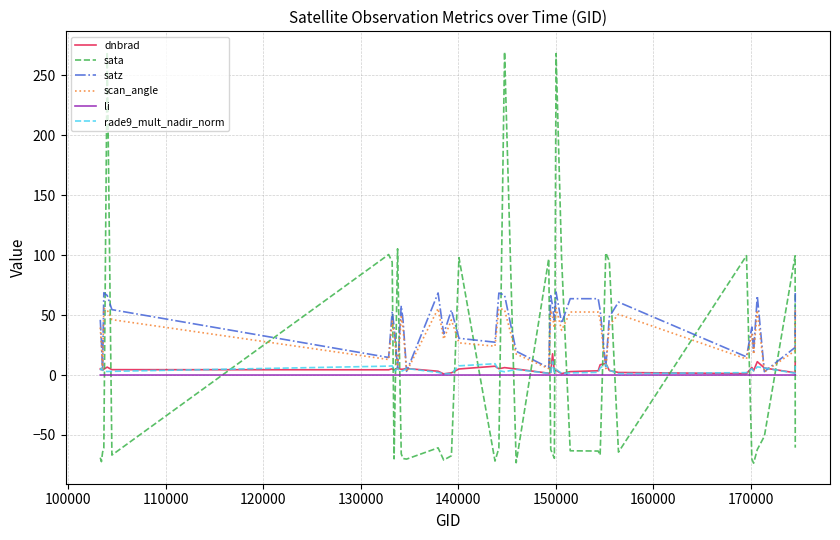

How many times do li and sata cross each other?

20